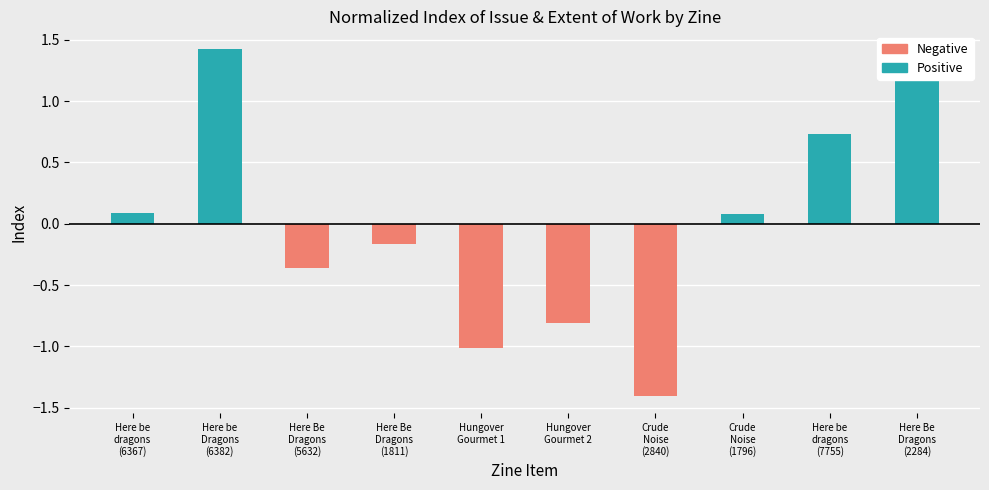

What is the average value of the Positive series?

0.8